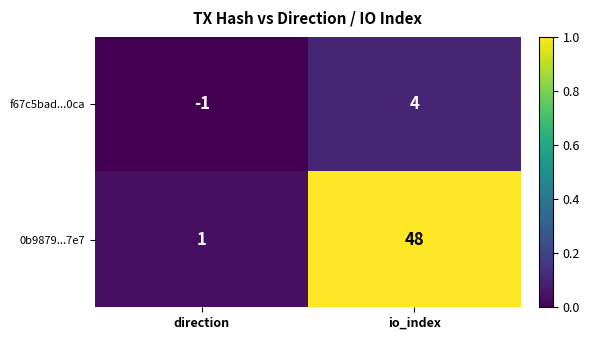

What is the difference between the 0b9879...7e7 values at direction and io_index?

47